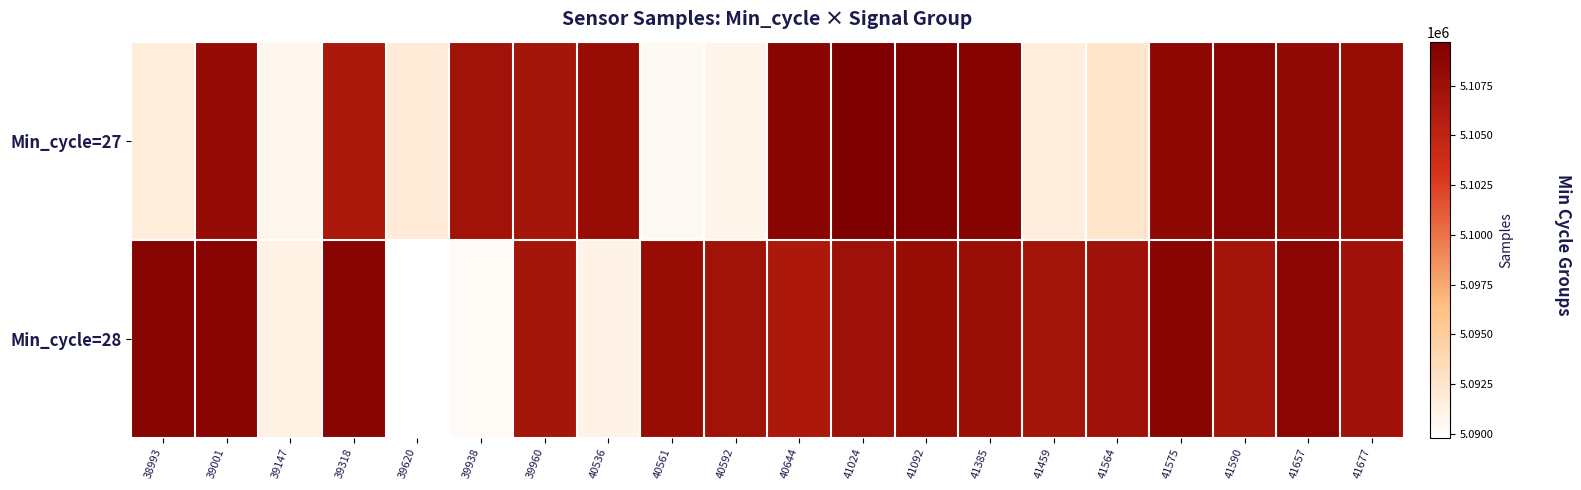

What is the maximum value shown in the chart?

5109715